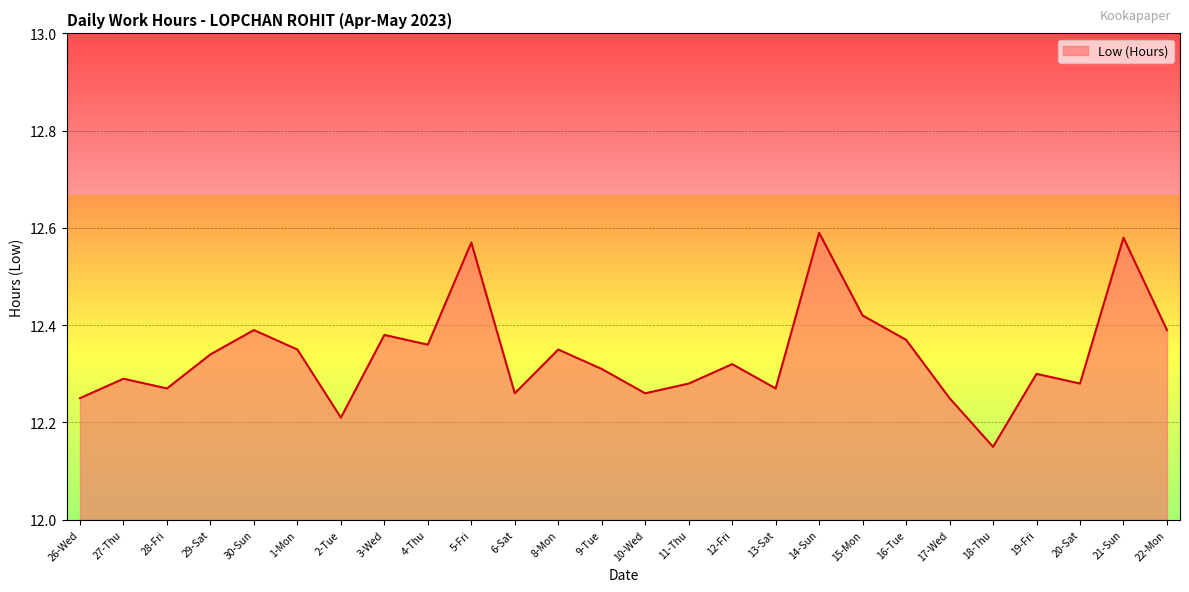

At which category does the chart reach its minimum across all series?

18-Thu